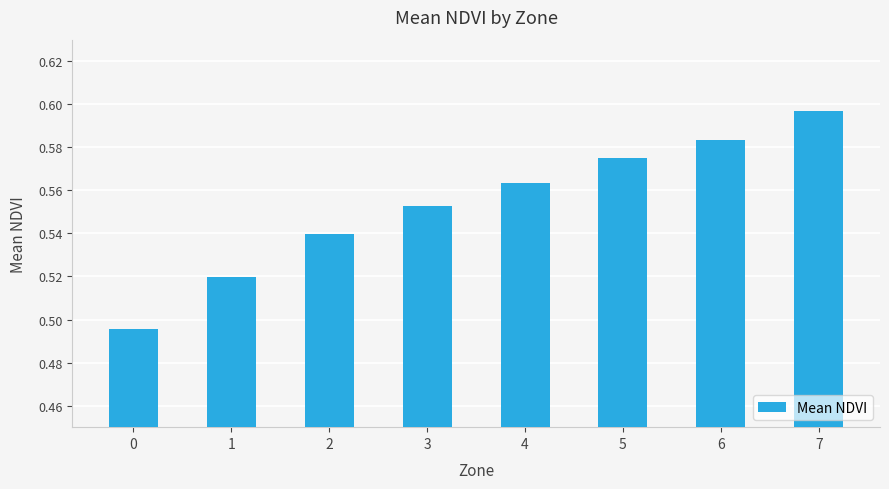

Which label corresponds to the largest value in the chart?

7